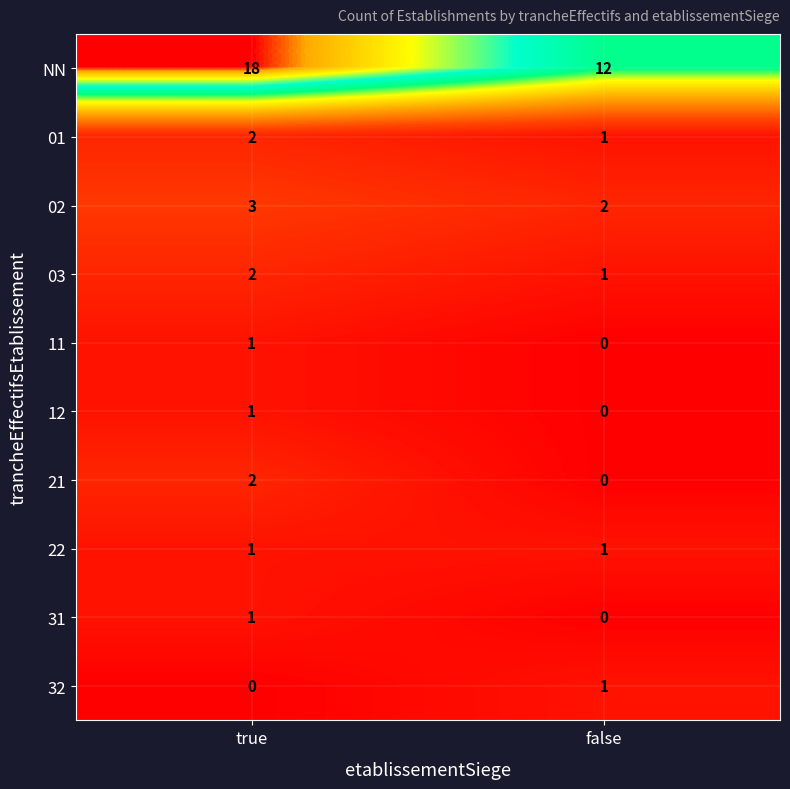

Rank the categories by 02 value from highest to lowest.

true, false